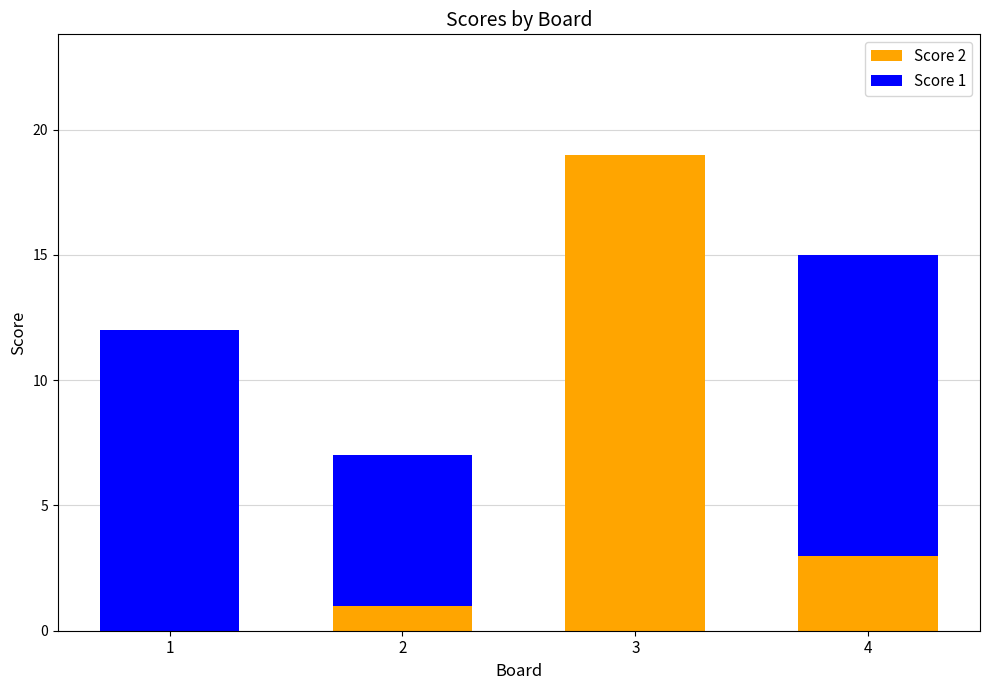

Read the Score 2 value at 2.

1